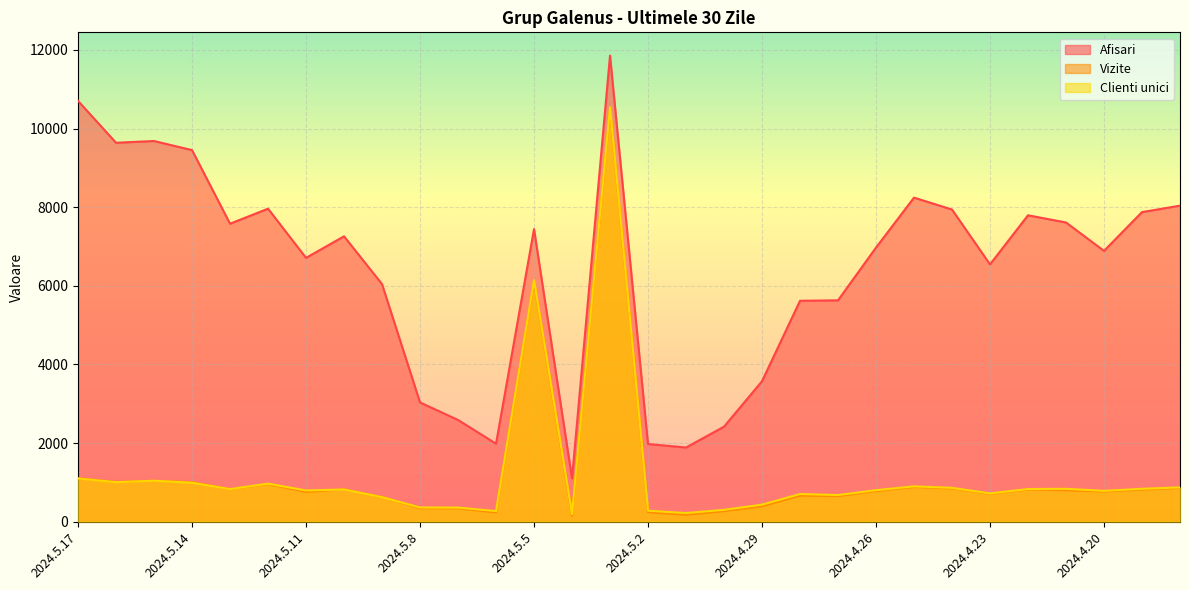

Reading right to left, extract all data points from this chart.

Afisari: 2024.4.18=8038	2024.4.19=7874	2024.4.20=6888	2024.4.21=7610	2024.4.22=7793	2024.4.23=6544	2024.4.24=7939	2024.4.25=8242	2024.4.26=6972	2024.4.27=5630	2024.4.28=5618	2024.4.29=3573	2024.4.30=2417	2024.5.1=1886	2024.5.2=1975	2024.5.3=11854	2024.5.4=1101	2024.5.5=7442	2024.5.6=1983	2024.5.7=2587	2024.5.8=3033	2024.5.9=6043	2024.5.10=7258	2024.5.11=6710	2024.5.12=7961	2024.5.13=7579	2024.5.14=9451	2024.5.15=9682	2024.5.16=9638	2024.5.17=10703
Vizite: 2024.4.18=857	2024.4.19=816	2024.4.20=768	2024.4.21=799	2024.4.22=818	2024.4.23=709	2024.4.24=847	2024.4.25=882	2024.4.26=777	2024.4.27=651	2024.4.28=663	2024.4.29=390	2024.4.30=267	2024.5.1=174	2024.5.2=239	2024.5.3=10499	2024.5.4=149	2024.5.5=6099	2024.5.6=234	2024.5.7=338	2024.5.8=341	2024.5.9=628	2024.5.10=824	2024.5.11=755	2024.5.12=957	2024.5.13=828	2024.5.14=1005	2024.5.15=1040	2024.5.16=1010	2024.5.17=1104
Clienti unici: 2024.4.18=872	2024.4.19=836	2024.4.20=784	2024.4.21=836	2024.4.22=830	2024.4.23=719	2024.4.24=860	2024.4.25=898	2024.4.26=801	2024.4.27=677	2024.4.28=703	2024.4.29=433	2024.4.30=301	2024.5.1=219	2024.5.2=279	2024.5.3=10542	2024.5.4=192	2024.5.5=6143	2024.5.6=270	2024.5.7=358	2024.5.8=361	2024.5.9=624	2024.5.10=819	2024.5.11=794	2024.5.12=967	2024.5.13=829	2024.5.14=990	2024.5.15=1041	2024.5.16=1004	2024.5.17=1099